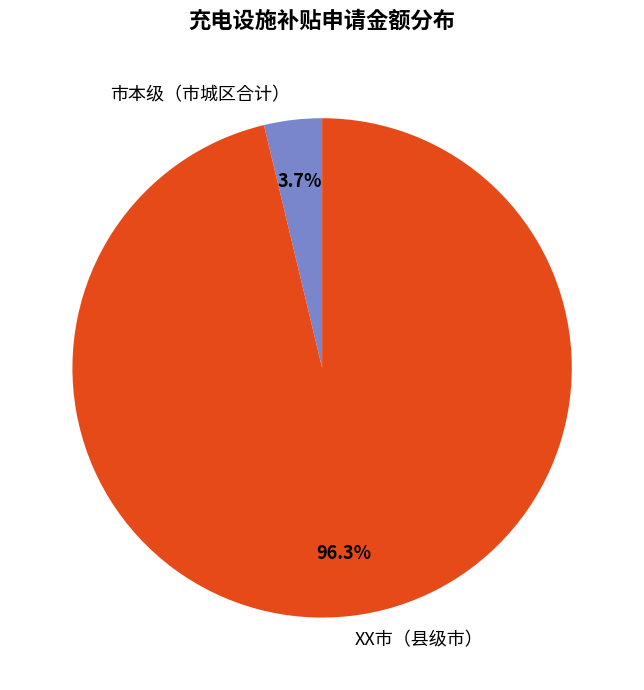

What is the smallest slice in the pie chart?

市本级（市城区合计）